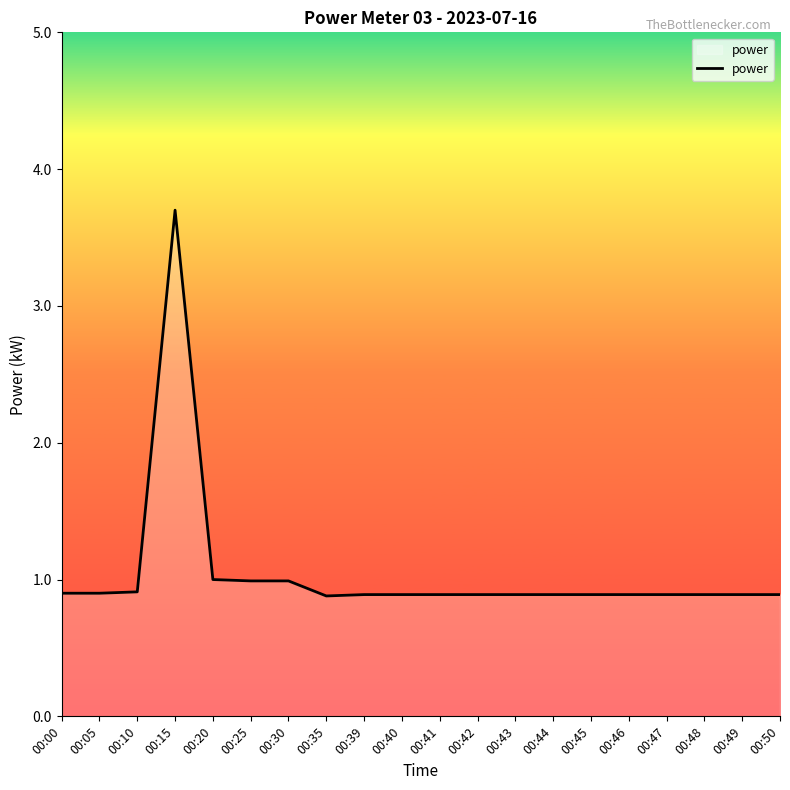

Is it true that the value at 00:10 is 0.9?

True